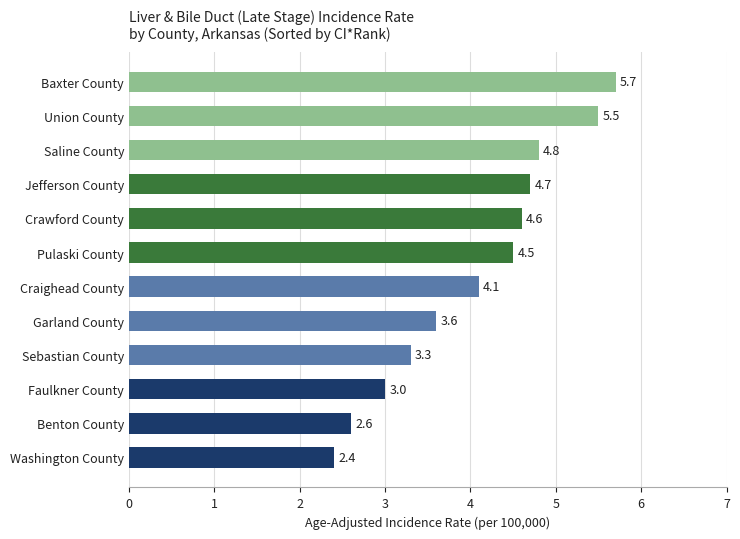

List the labels in order of value, largest first.

Baxter County, Union County, Saline County, Jefferson County, Crawford County, Pulaski County, Craighead County, Garland County, Sebastian County, Faulkner County, Benton County, Washington County